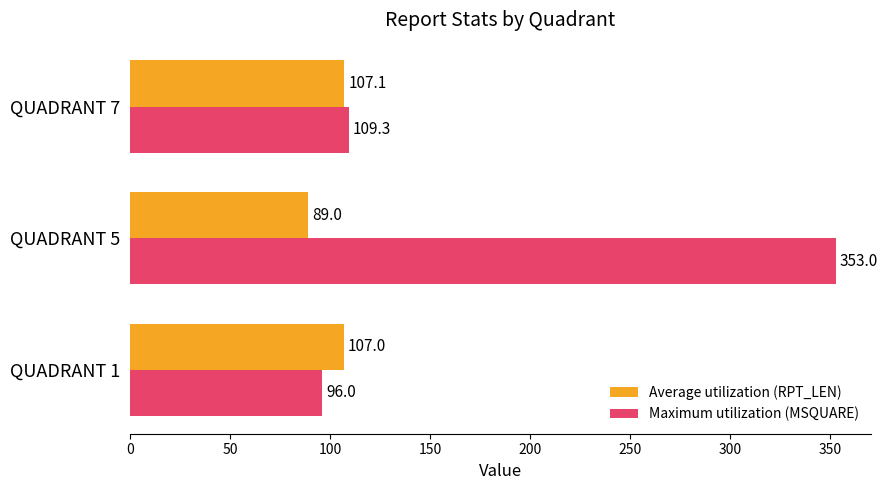

What are all the series names shown in the legend?

Average utilization (RPT_LEN), Maximum utilization (MSQUARE)